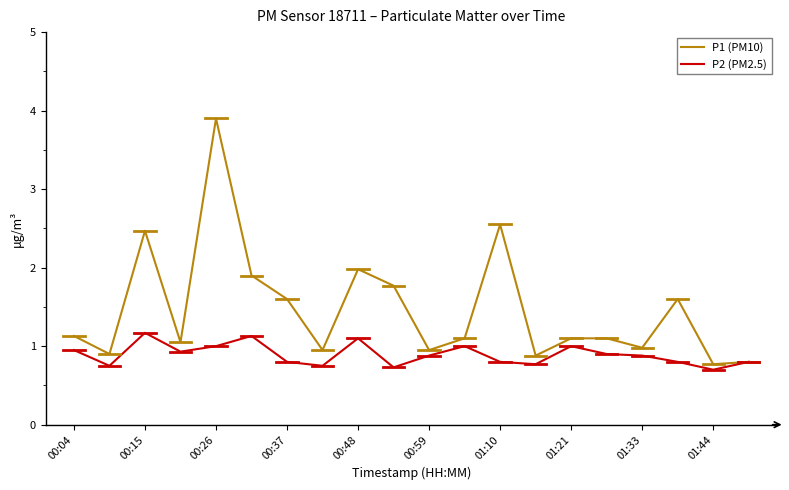

Which series has the largest total across all categories?

P1 (PM10)